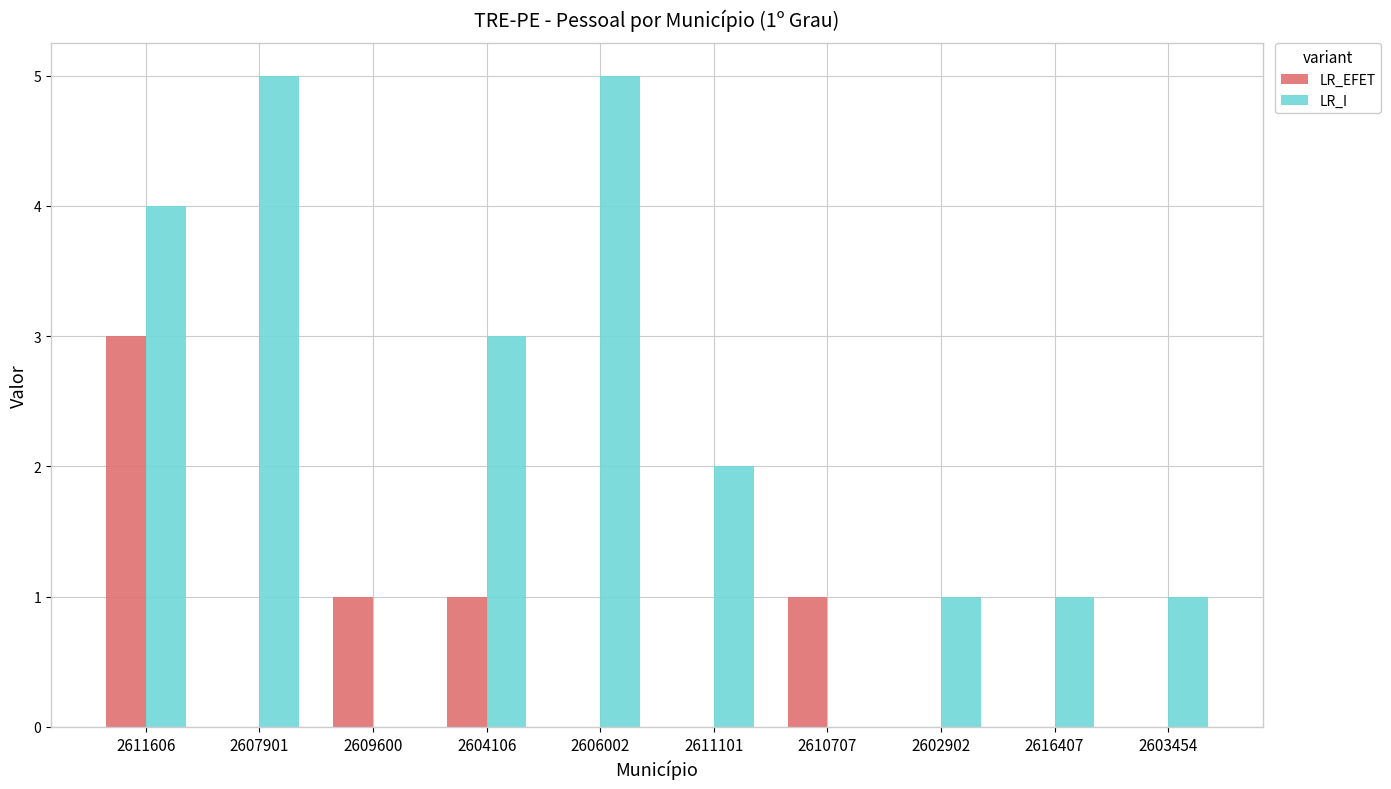

The value of LR_EFET at 2611606 is 1. True or false?

False